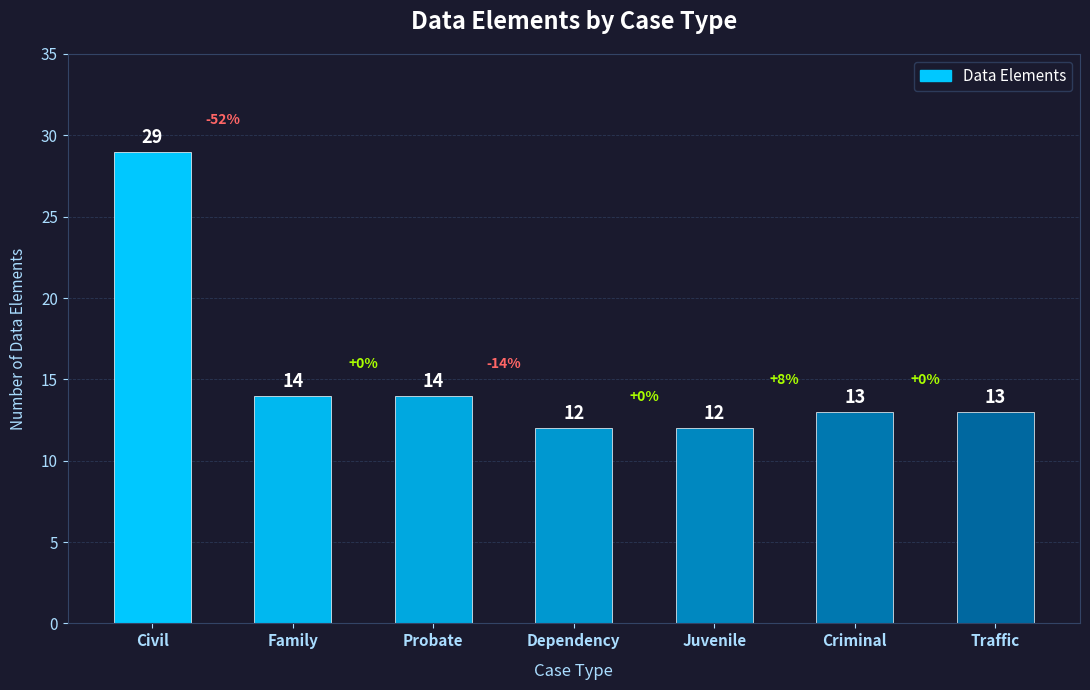

How many data points does each series have?

7